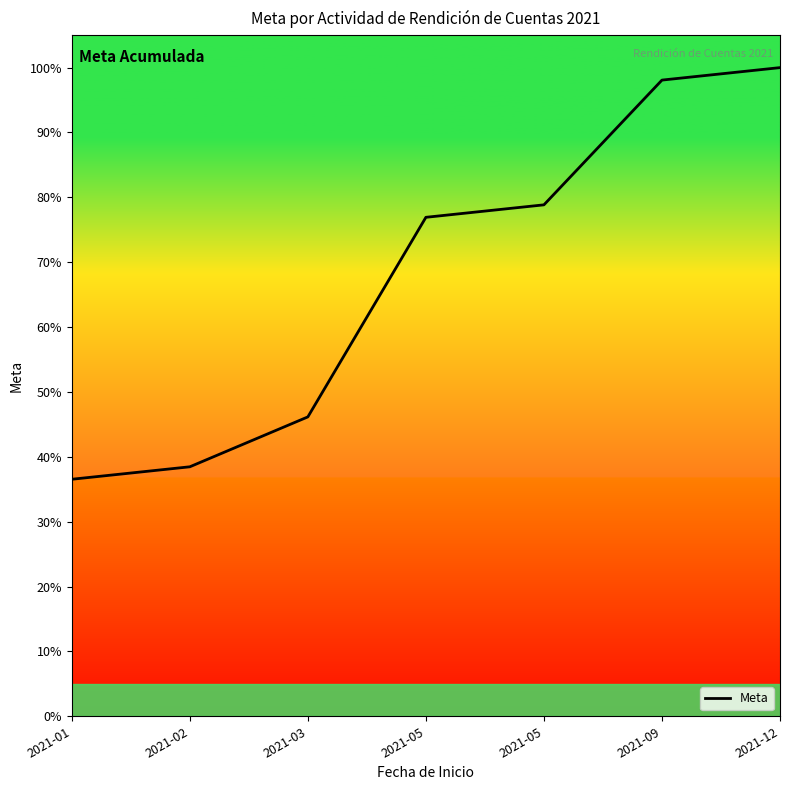

How many values are below 76?

3